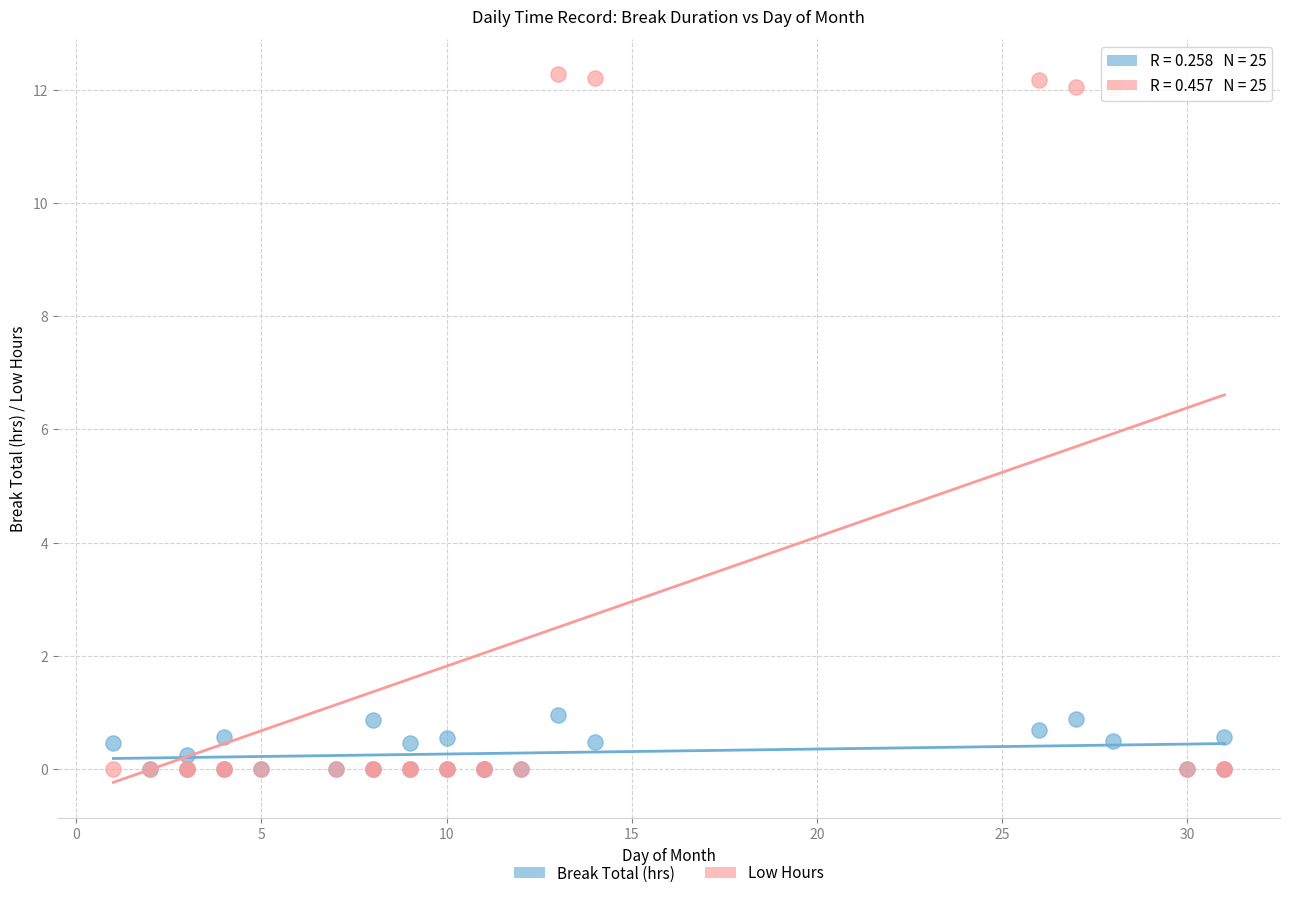

What are all the series names shown in the legend?

Break Total (hrs), Low Hours